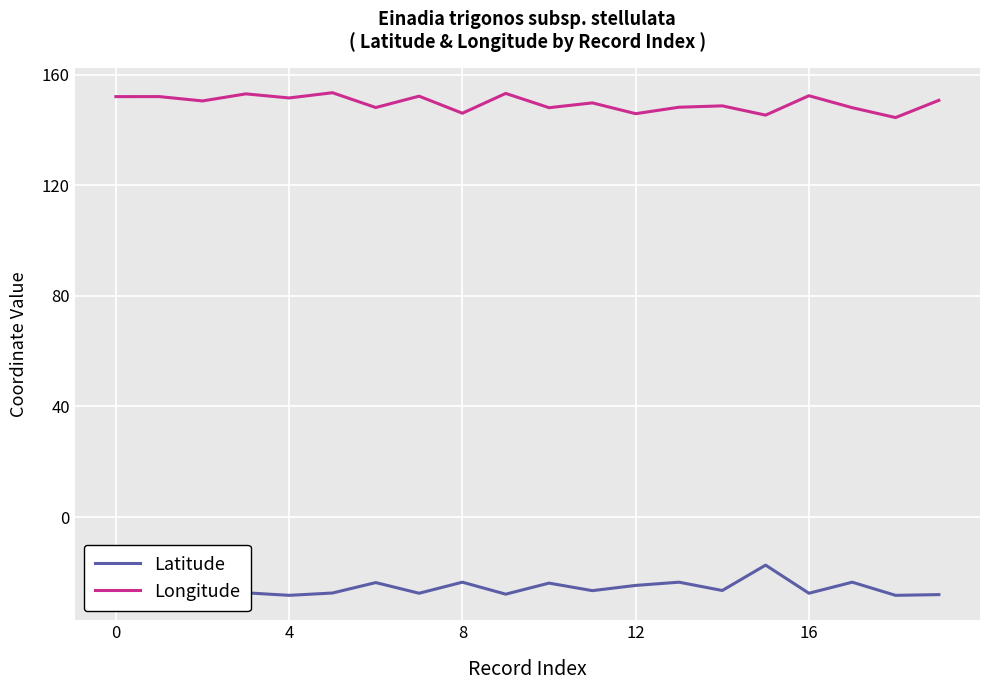

Which series has the largest total across all categories?

Longitude